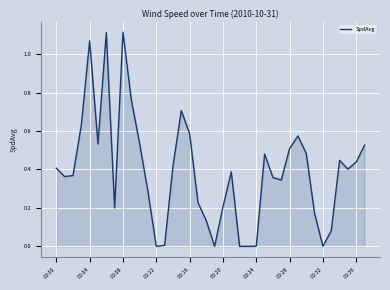

What is the sum of all values?

14.9